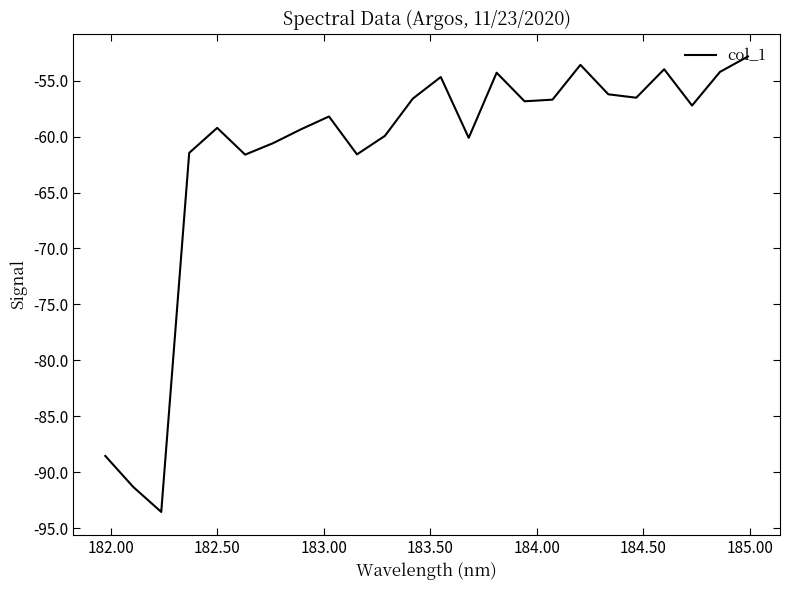

True or false: there are more than 2 points higher than both neighbors.

True